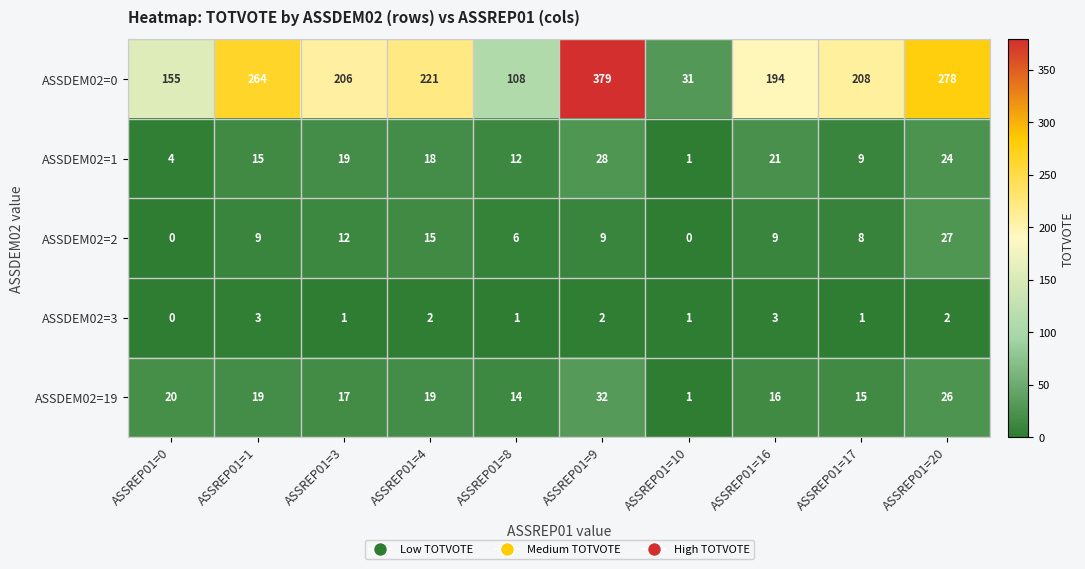

At which label does ASSDEM02=3 first exceed 2?

ASSREP01=1